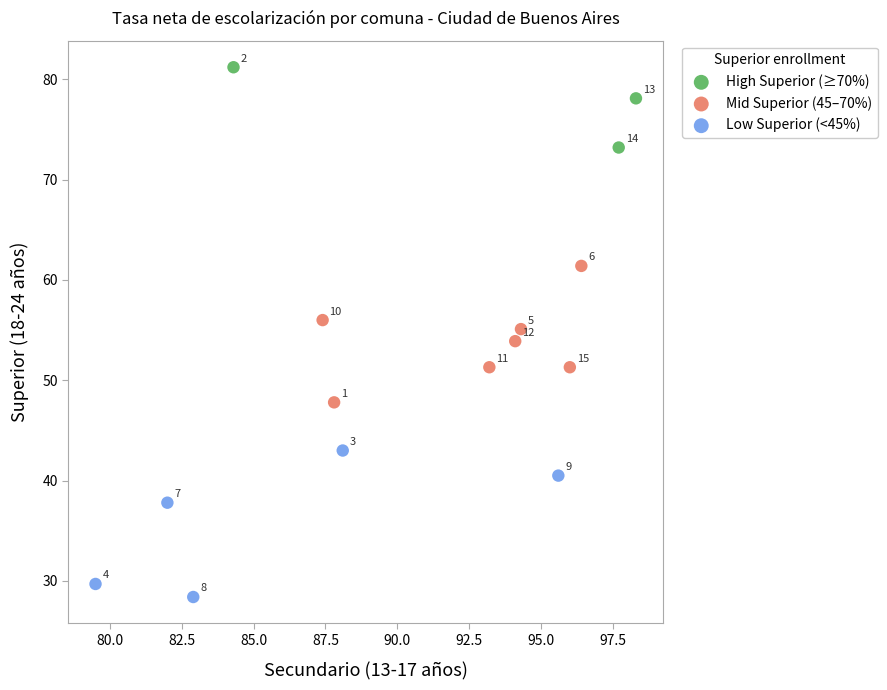

Which series contains the lowest Y value?

Low Superior (<45%)